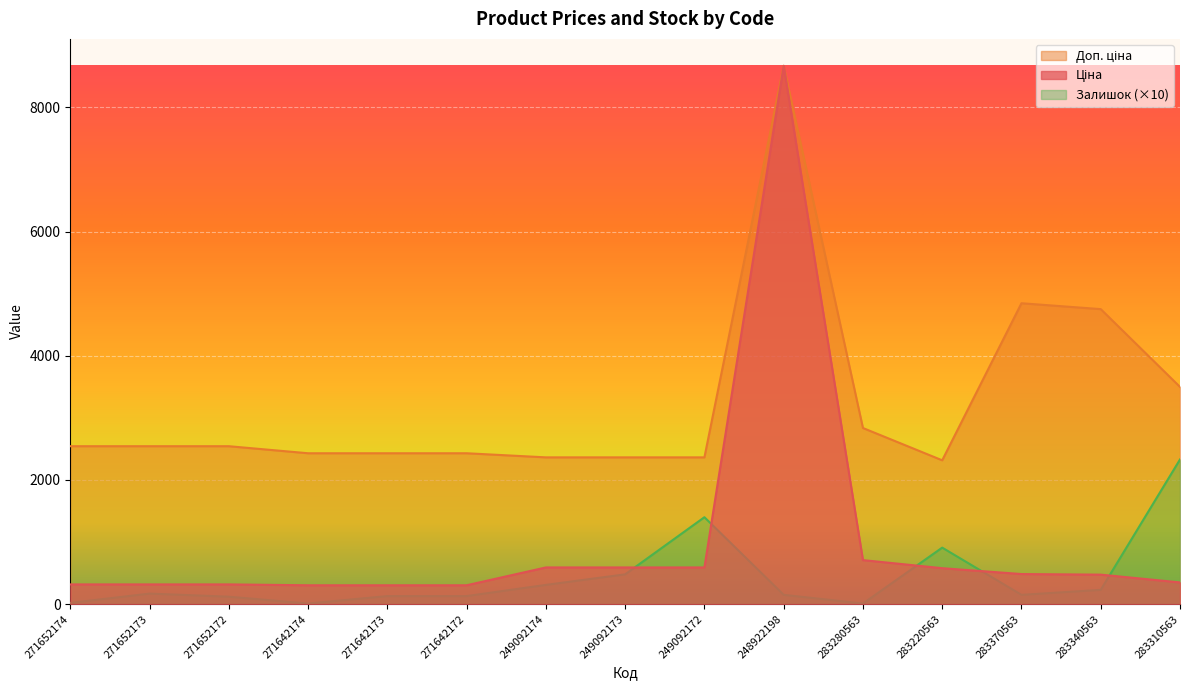

Where do Залишок and Ціна first cross each other?

249092173 and 249092172